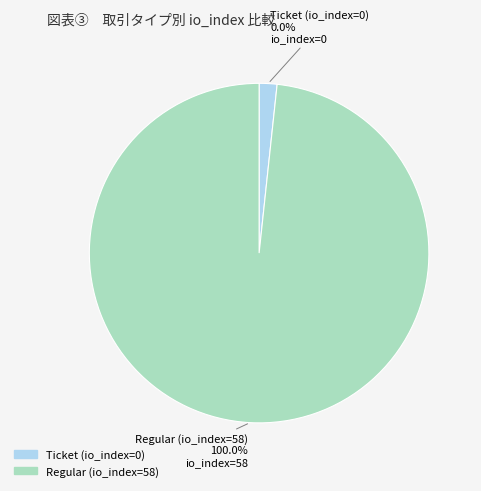

To the nearest percent, what is the combined percentage of Regular (io_index=58) and Ticket (io_index=0)?

100%